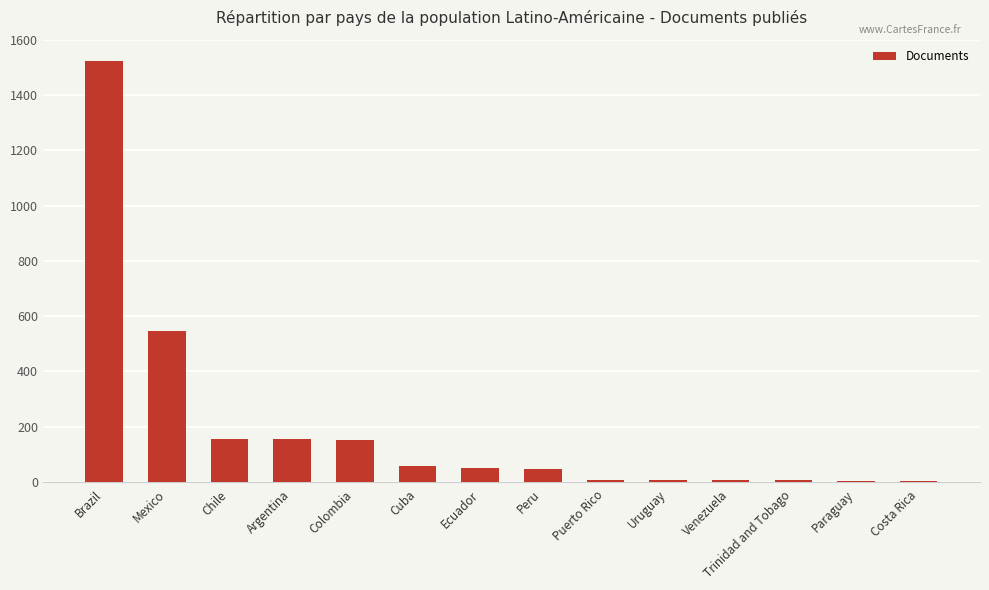

The value at Mexico is 545. True or false?

True